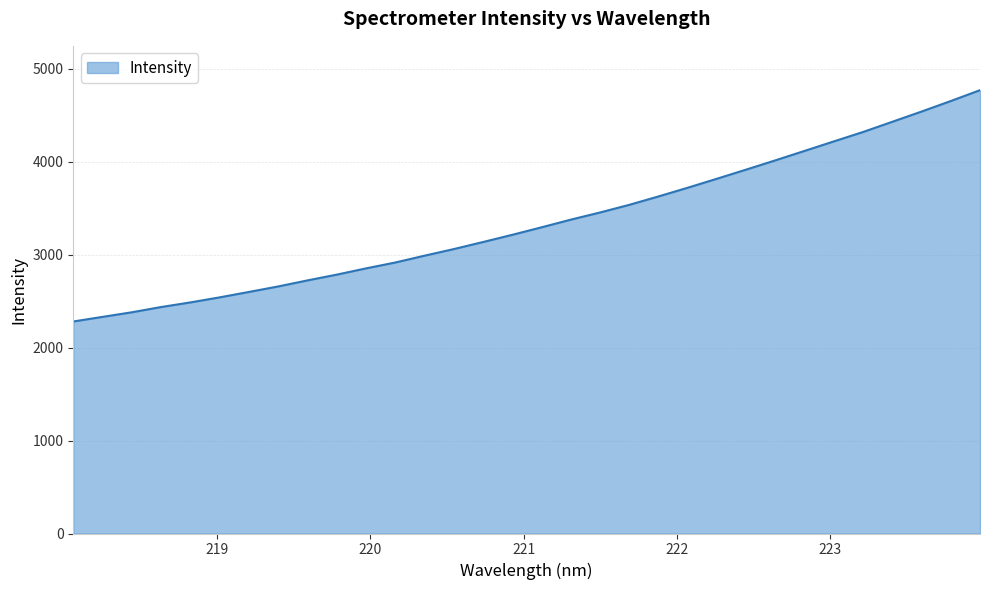

What is the greatest value displayed?

4771.4